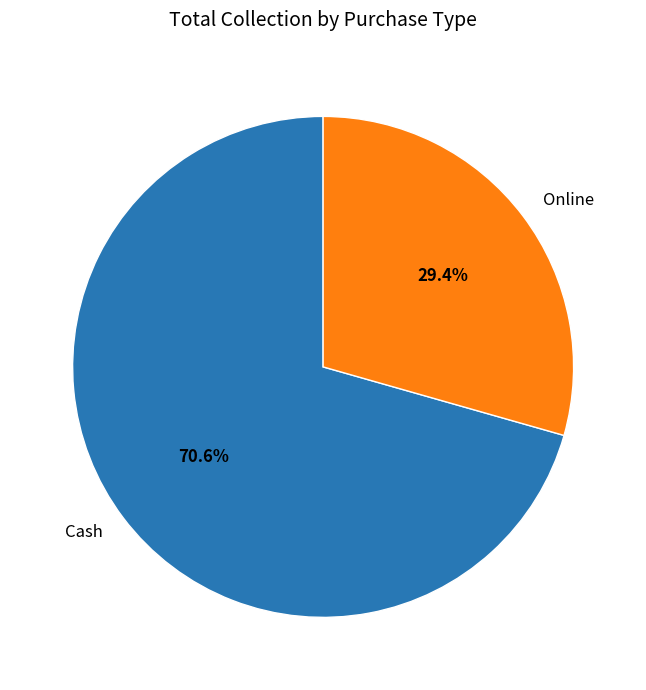

What percentage is the Online slice, to the nearest percent?

29%